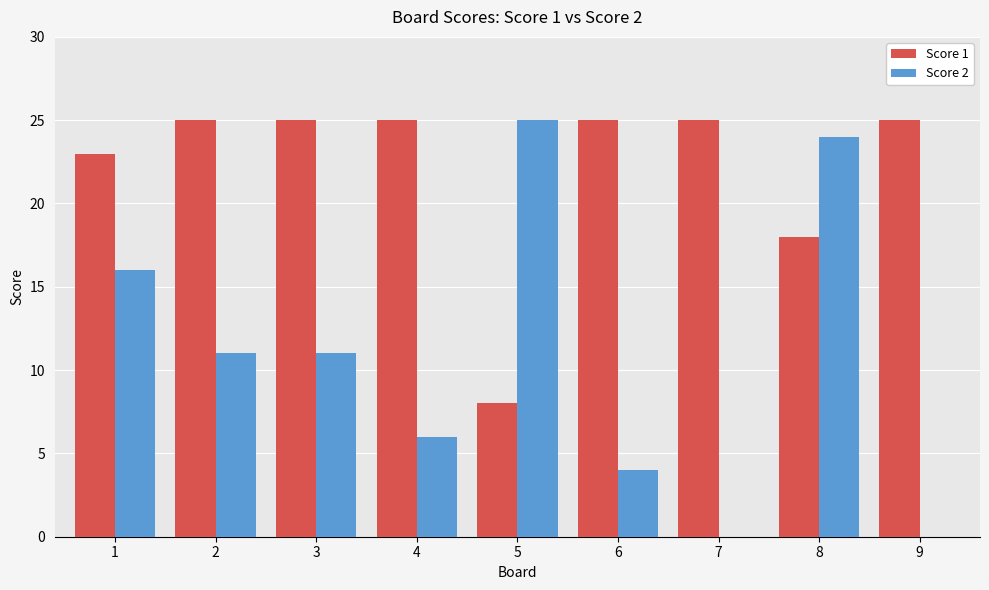

Count the Score 1 values in the range 23 to 25.

7